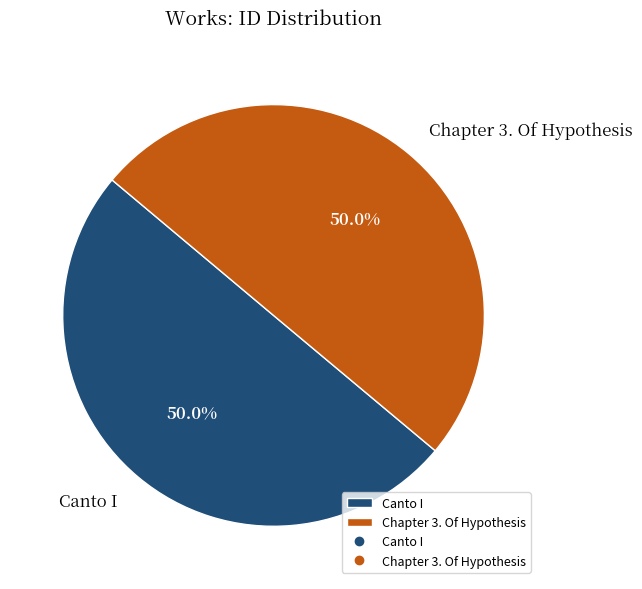

Count the number of slices in the pie.

2